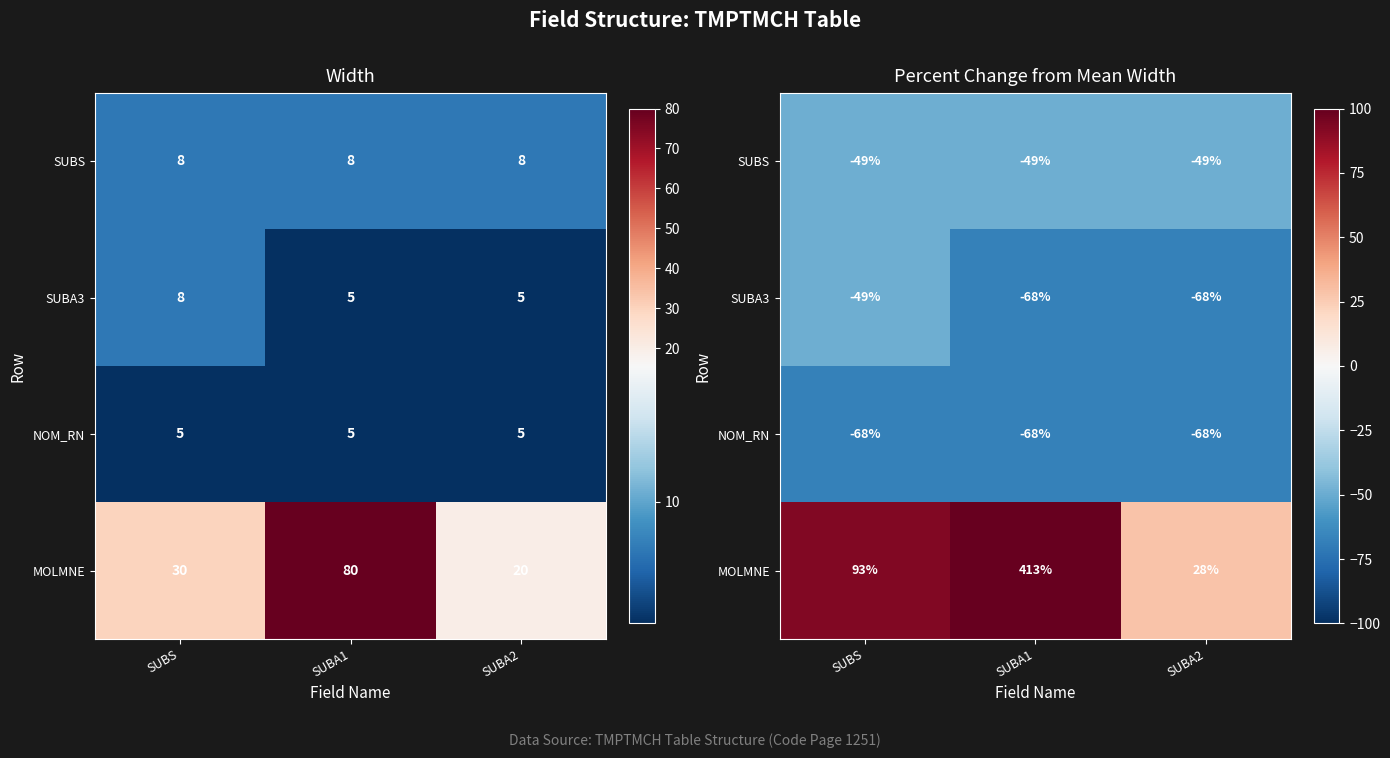

What is the lowest value of the SUBS series?

-48.7